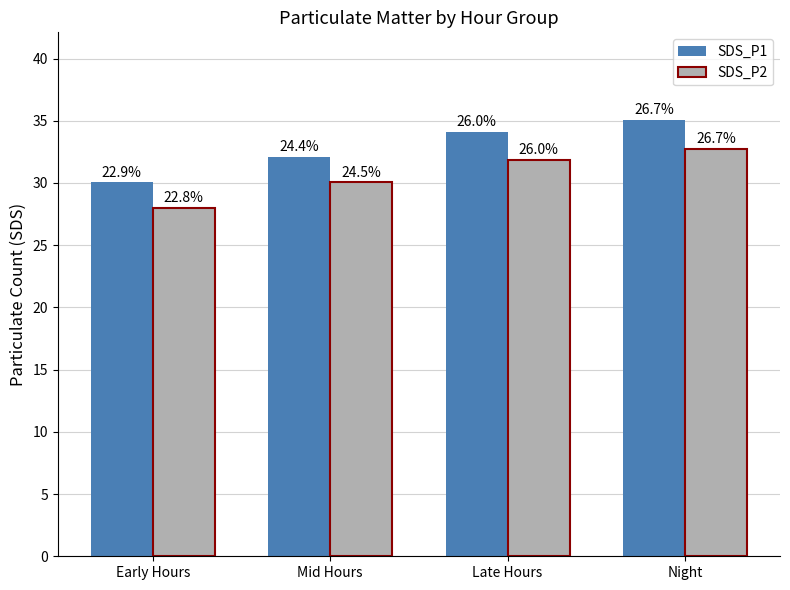

Does the chart contain any negative values?

No